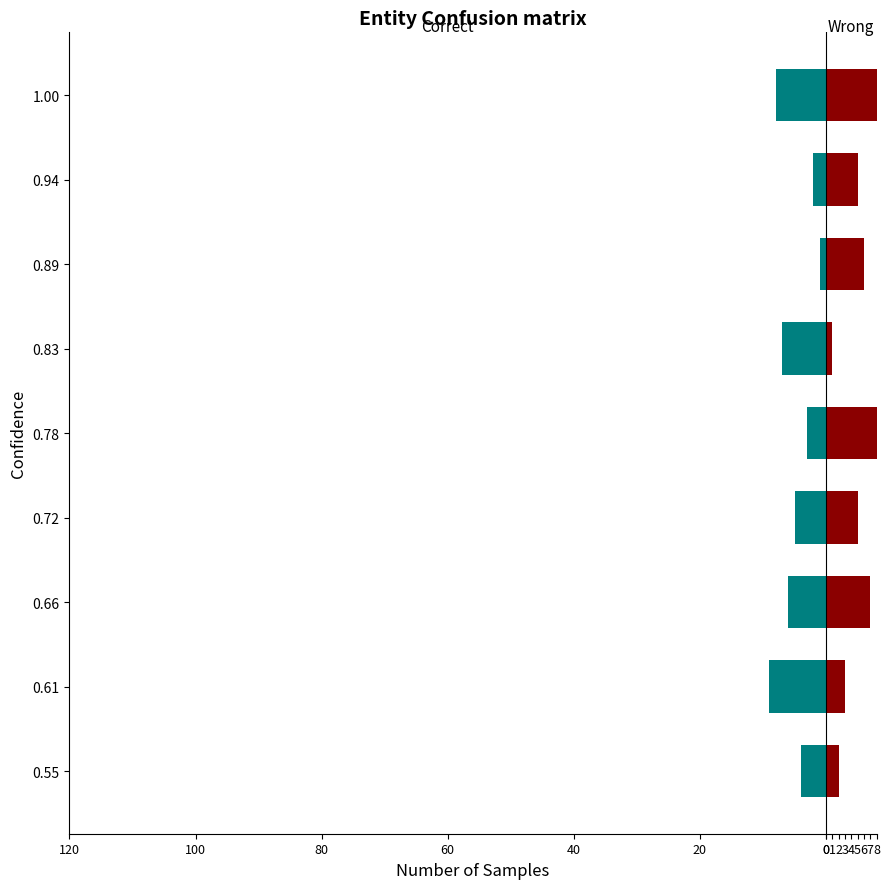

Reading left to right, extract all data points from this chart.

Correct: -4	-9	-6	-5	-3	-7	-1	-2	-8
Wrong: 2	3	7	5	8	1	6	5	9